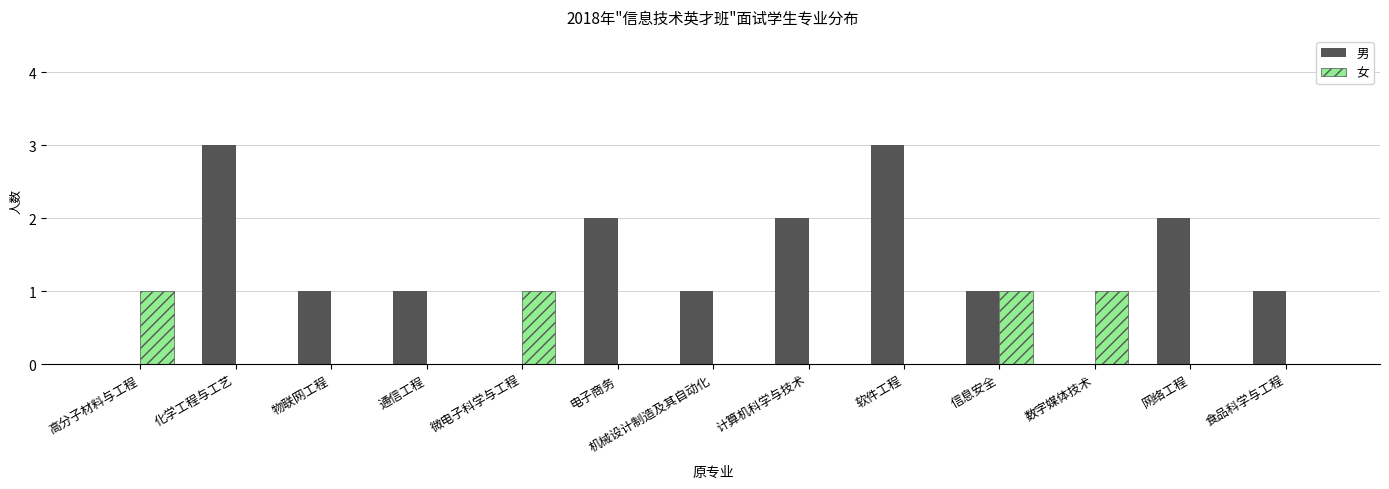

Is the value of 女 at 高分子材料与工程 greater than the value of 男 at 电子商务?

No